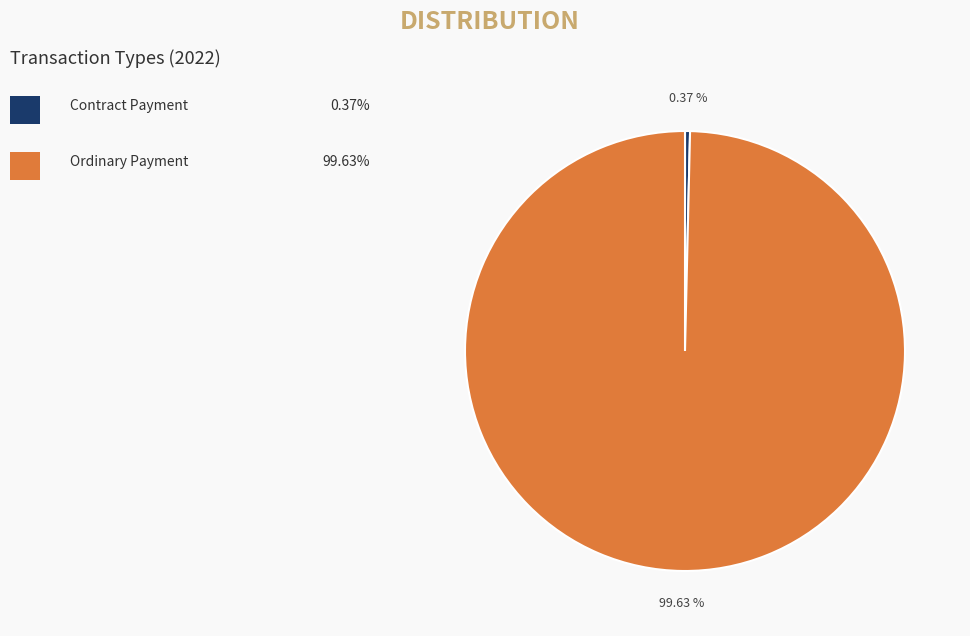

Is there a majority slice in this chart?

Yes